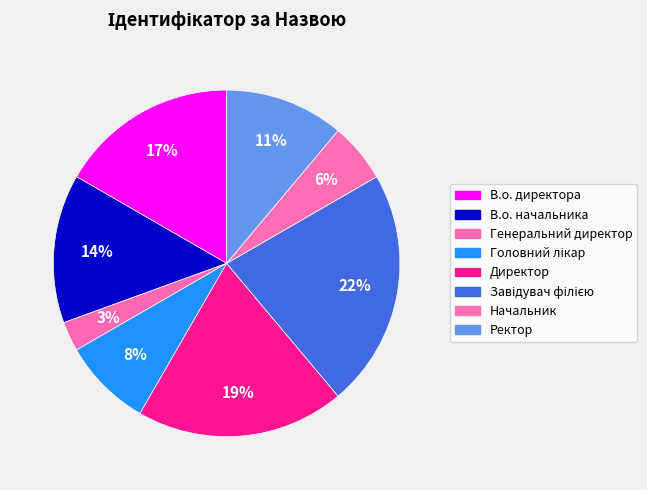

How many segments does this pie chart have?

8